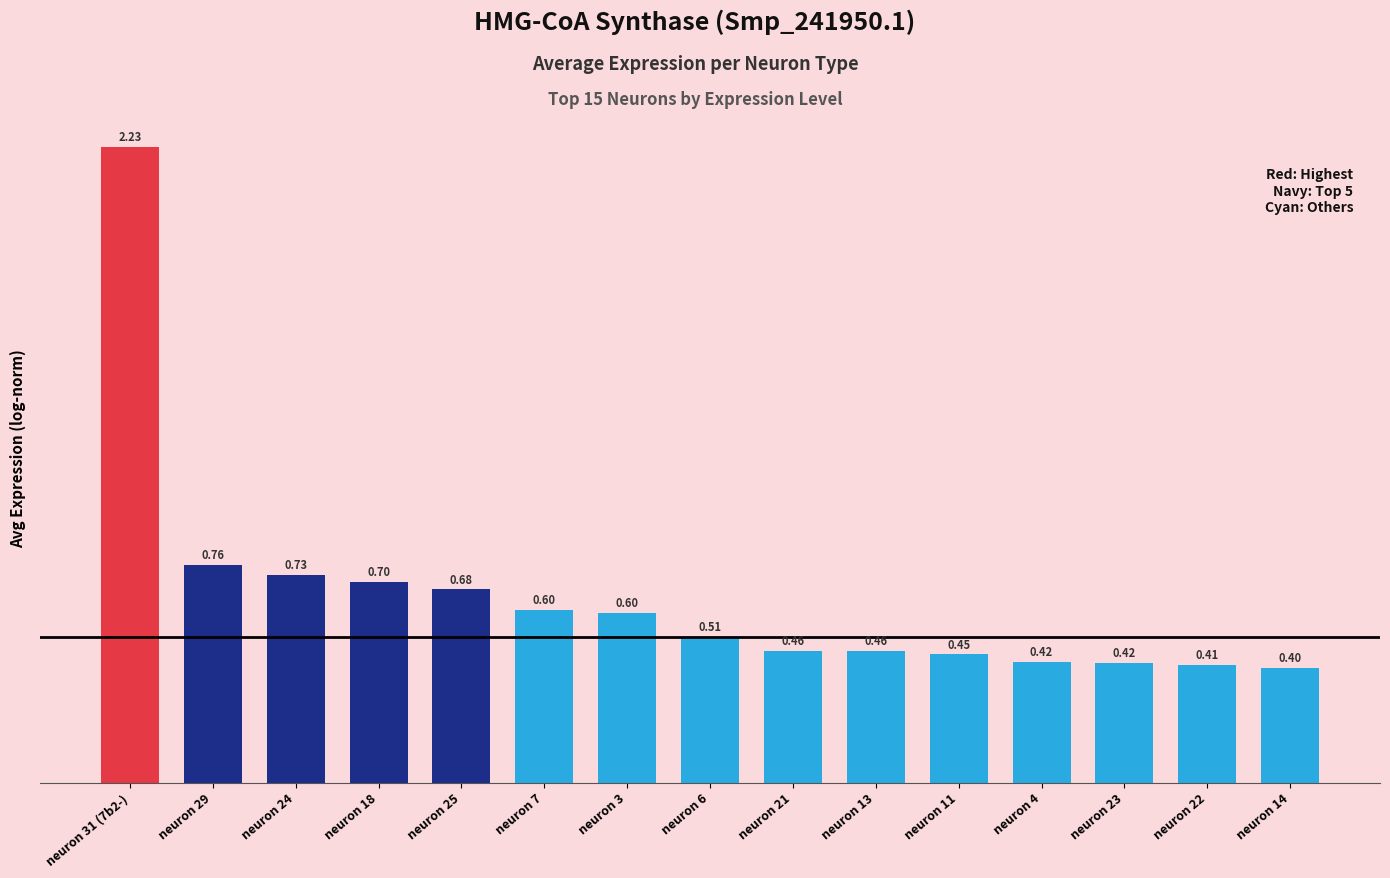

What is the sum of the values at neuron 21 and neuron 18?

1.2